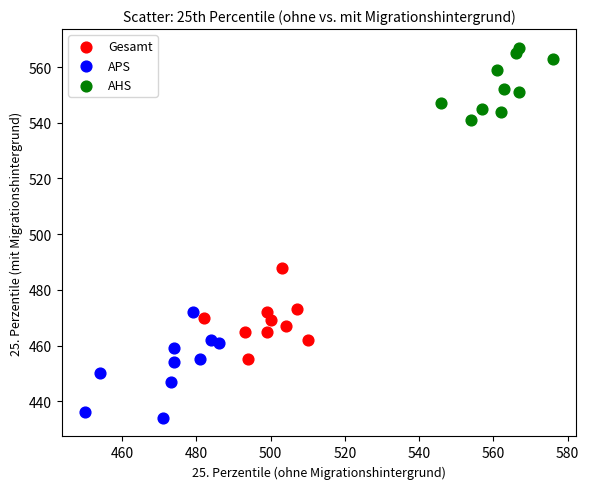

Which series contains the highest Y value?

AHS